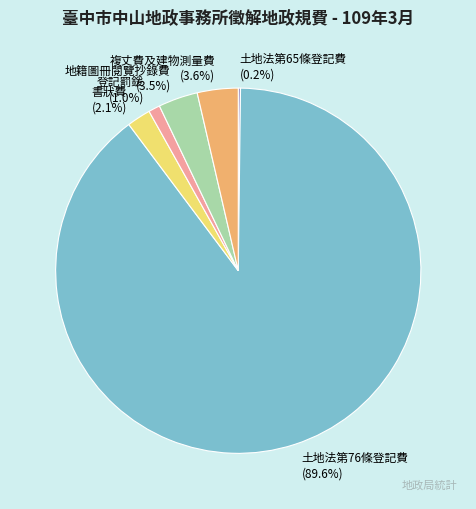

Between 土地法第76條登記費 and 複丈費及建物測量費, which is larger?

土地法第76條登記費